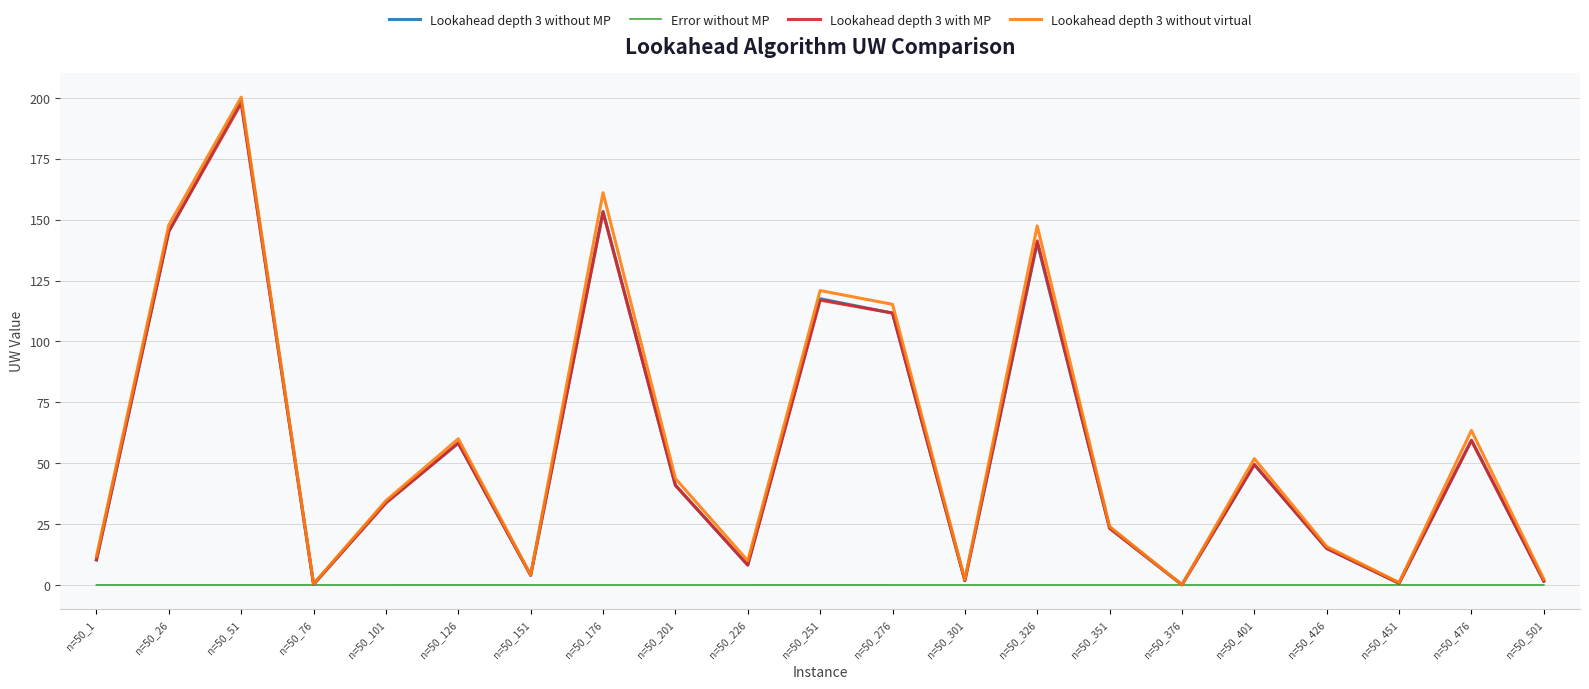

At which category does Lookahead depth 3 without MP reach its first local peak?

n=50_51